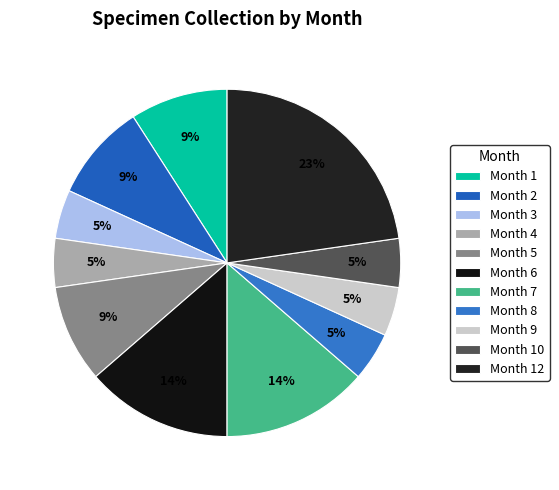

Count the number of slices in the pie.

11